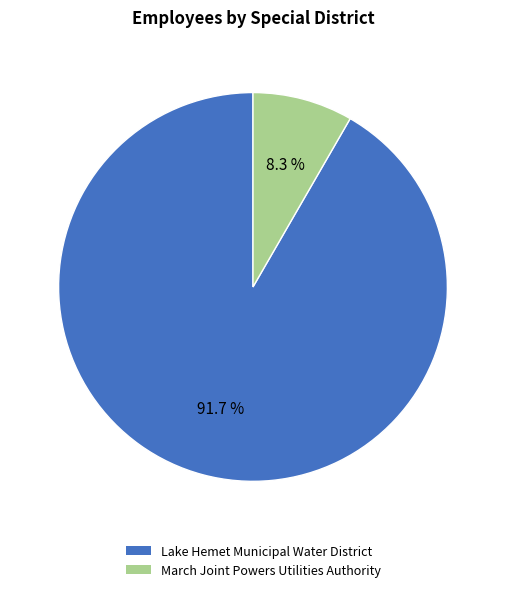

Approximately how many times larger is the value at March Joint Powers Utilities Authority compared to Lake Hemet Municipal Water District?

0.1